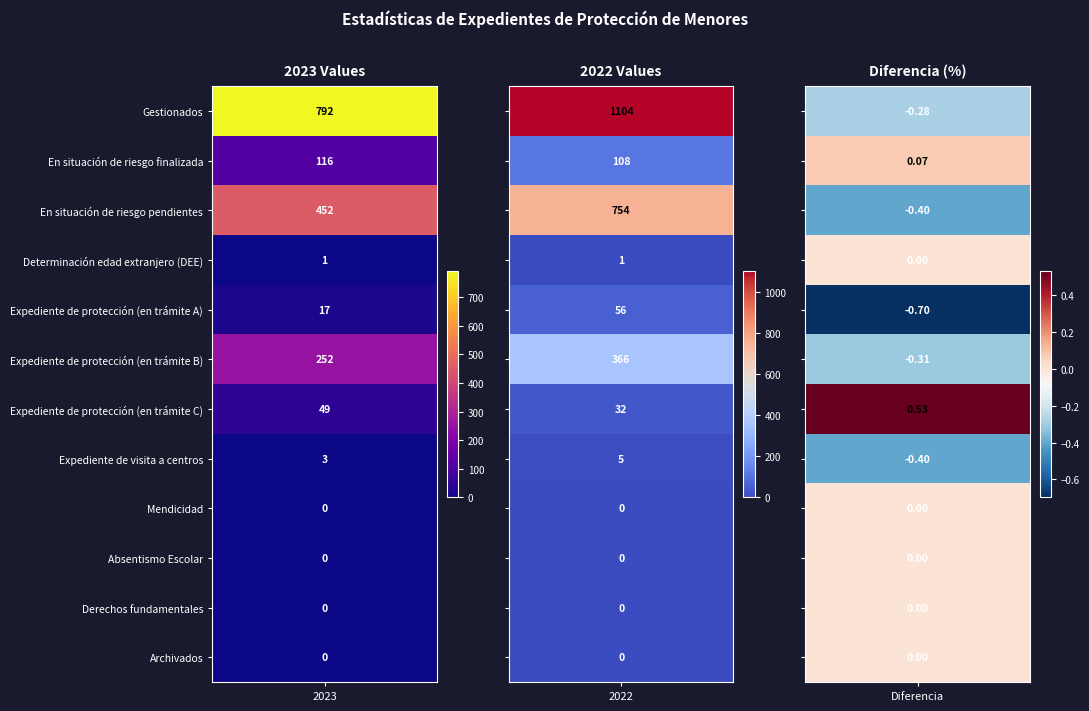

List the series in order of their peak value, lowest first.

Mendicidad, Absentismo Escolar, Derechos fundamentales, Archivados, Determinación edad extranjero (DEE), Expediente de visita a centros, Expediente de protección (en trámite C), Expediente de protección (en trámite A), En situación de riesgo finalizada, Expediente de protección (en trámite B), En situación de riesgo pendientes, Gestionados